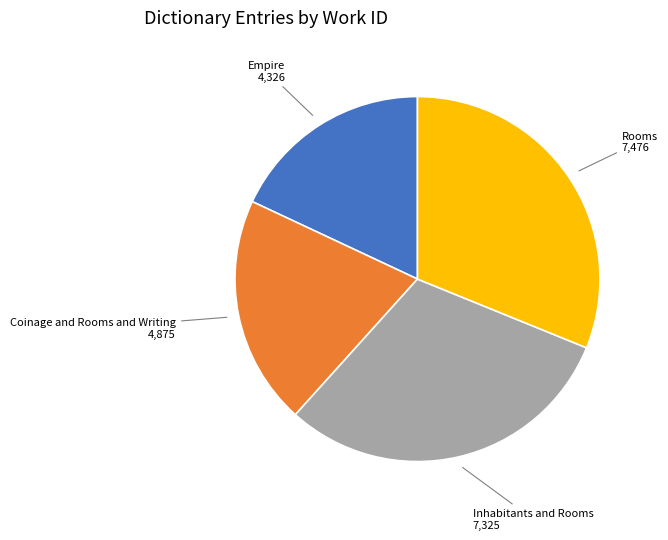

Combined, do Coinage and Rooms and Writing and Inhabitants and Rooms account for over 50%?

Yes